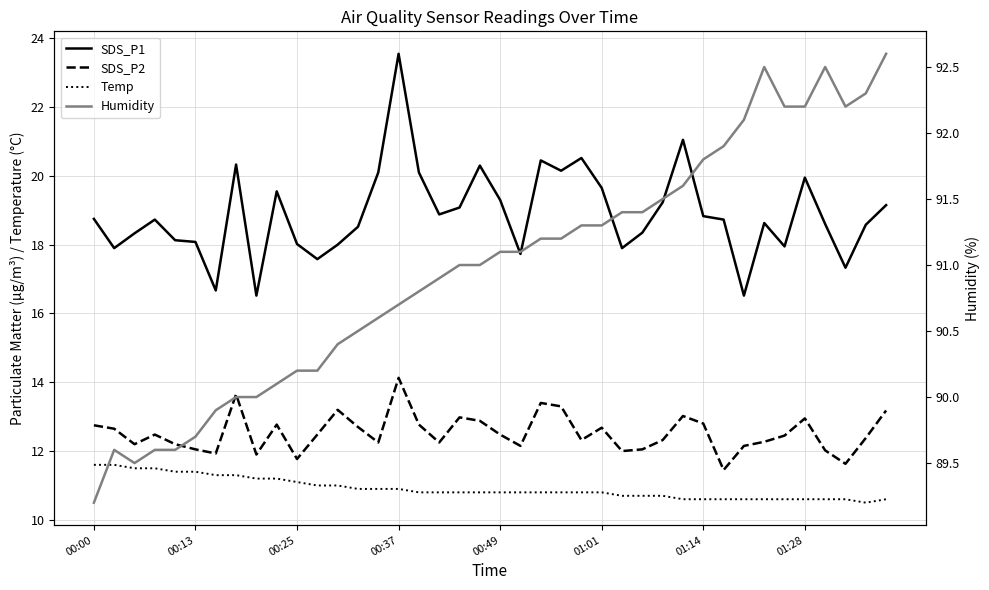

Is it true that Humidity equals 90.1 at 9?

True